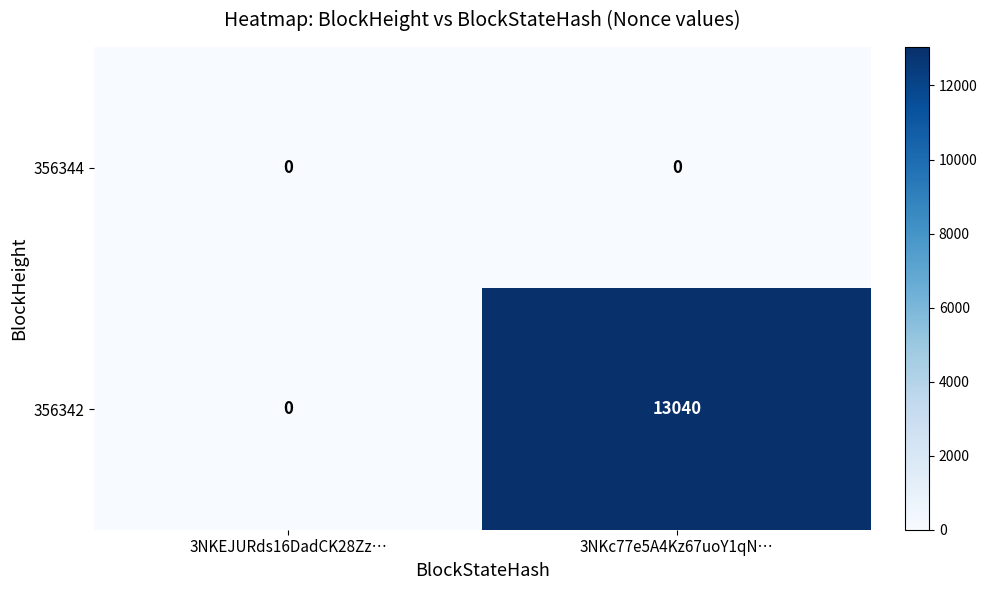

Rank the series by their average value, from lowest to highest.

356344, 356342